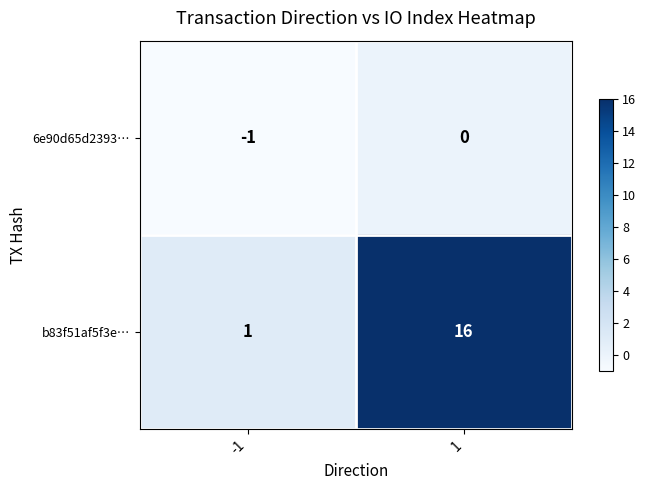

What is the total value across all series at 1?

16